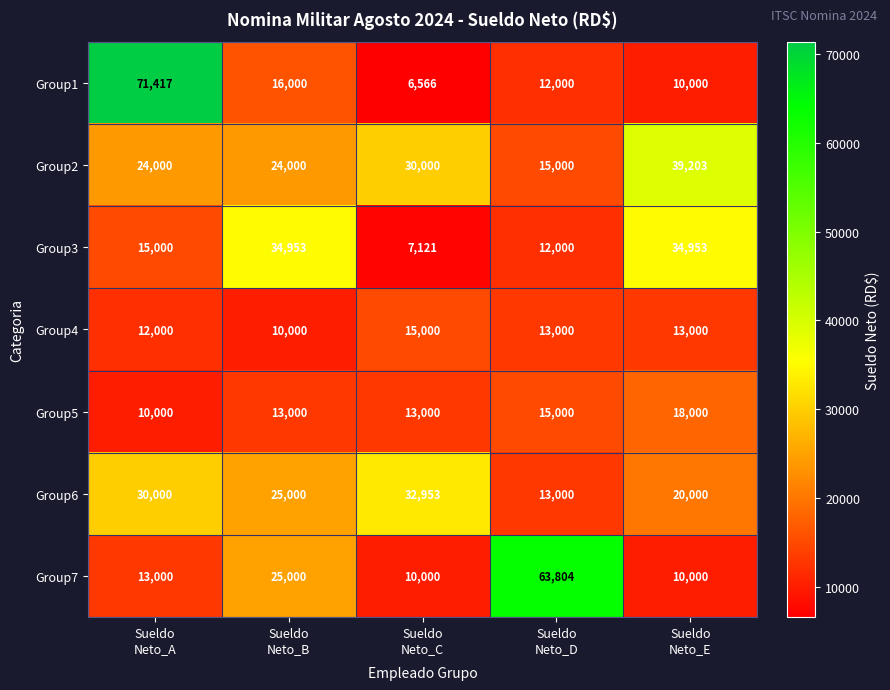

At which category is the sum across all series the highest?

Sueldo
Neto_A